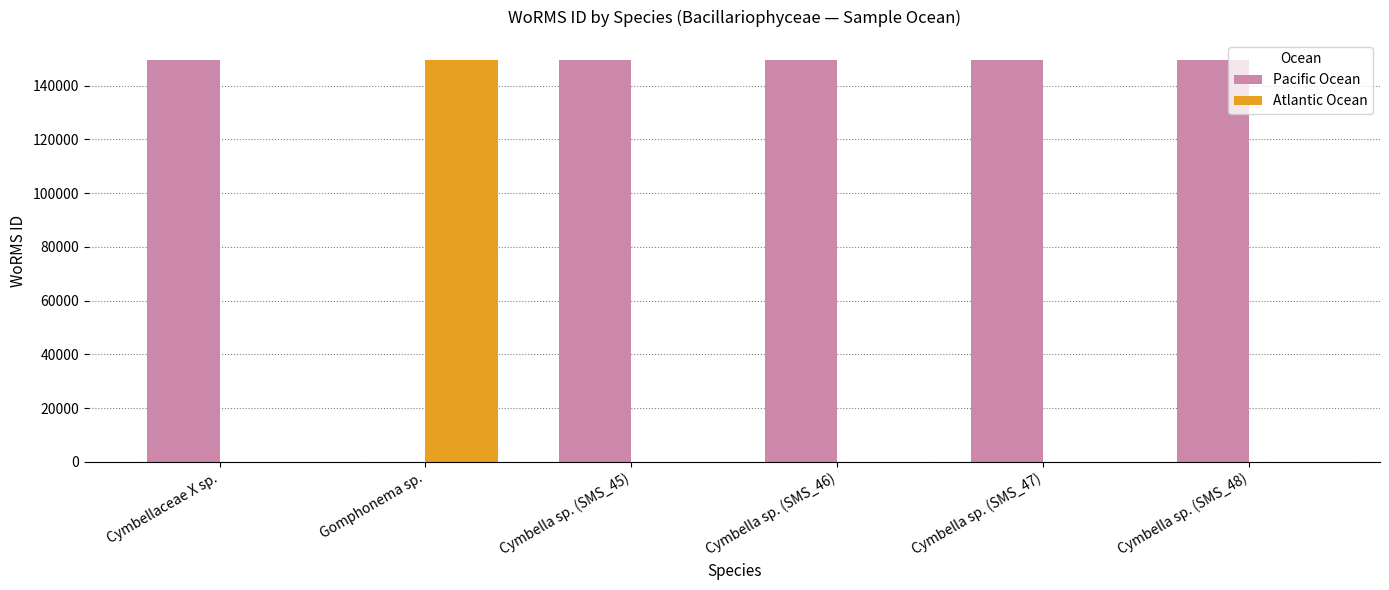

What is the approximate value of Atlantic Ocean at Gomphonema sp., to the nearest 100?

149600